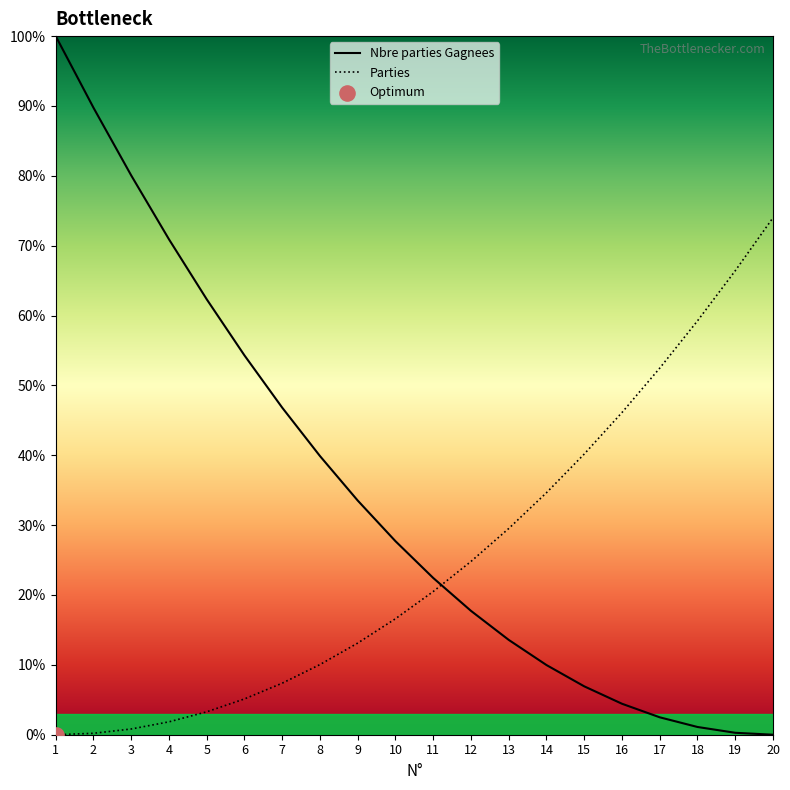

At how many categories does at least one series exceed 7?

20